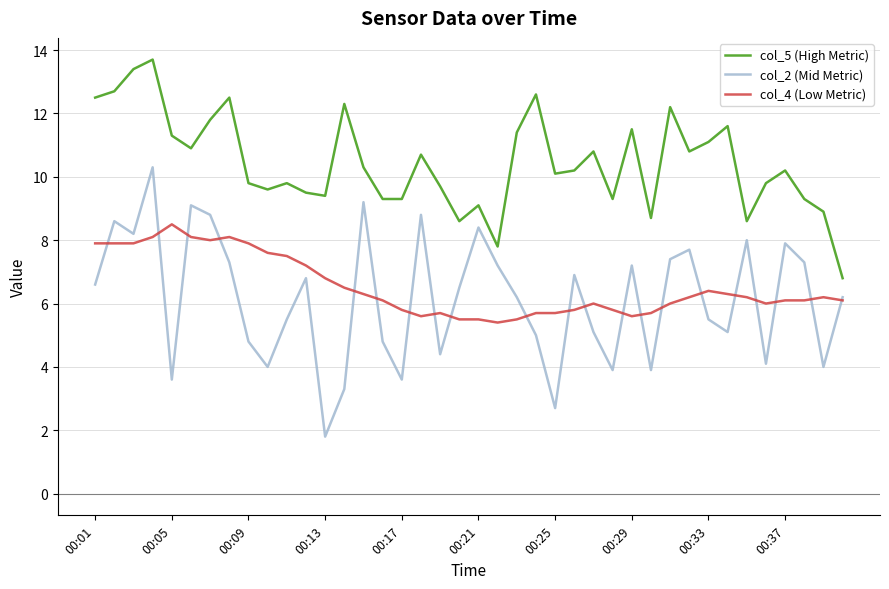

Reading left to right, what are all the values shown in this chart?

col_5 (High Metric): 12.5	12.7	13.4	13.7	11.3	10.9	11.8	12.5	9.8	9.6	9.8	9.5	9.4	12.3	10.3	9.3	9.3	10.7	9.7	8.6	9.1	7.8	11.4	12.6	10.1	10.2	10.8	9.3	11.5	8.7	12.2	10.8	11.1	11.6	8.6	9.8	10.2	9.3	8.9	6.8
col_2 (Mid Metric): 6.6	8.6	8.2	10.3	3.6	9.1	8.8	7.3	4.8	4.0	5.5	6.8	1.8	3.3	9.2	4.8	3.6	8.8	4.4	6.5	8.4	7.2	6.2	5.0	2.7	6.9	5.1	3.9	7.2	3.9	7.4	7.7	5.5	5.1	8.0	4.1	7.9	7.3	4.0	6.2
col_4 (Low Metric): 7.9	7.9	7.9	8.1	8.5	8.1	8.0	8.1	7.9	7.6	7.5	7.2	6.8	6.5	6.3	6.1	5.8	5.6	5.7	5.5	5.5	5.4	5.5	5.7	5.7	5.8	6.0	5.8	5.6	5.7	6.0	6.2	6.4	6.3	6.2	6.0	6.1	6.1	6.2	6.1